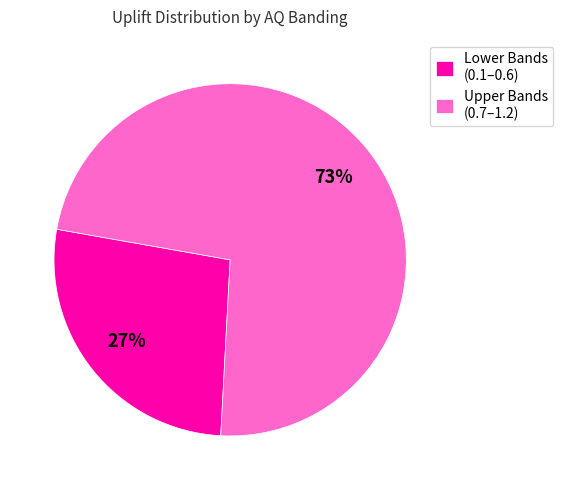

Is there any slice that represents more than half of the pie?

Yes